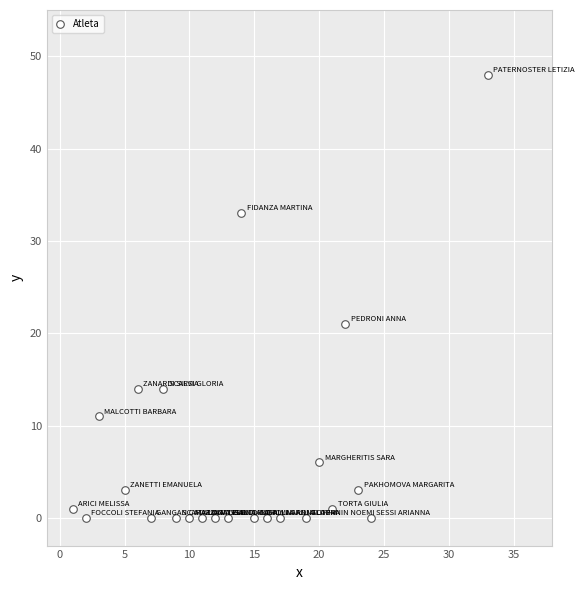

What Y value in the scatter plot is closest to 24?

21